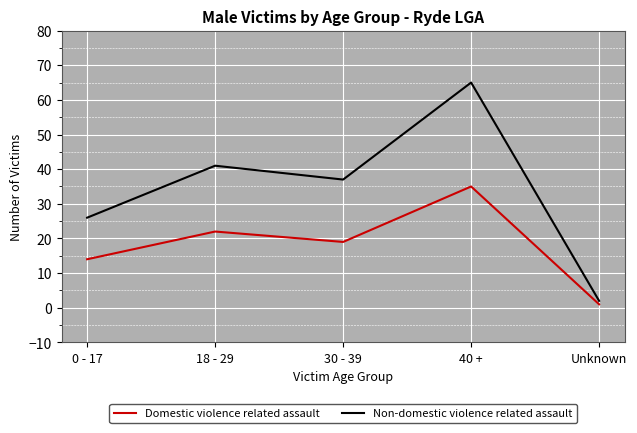

Which category has the highest value across all series?

40 +